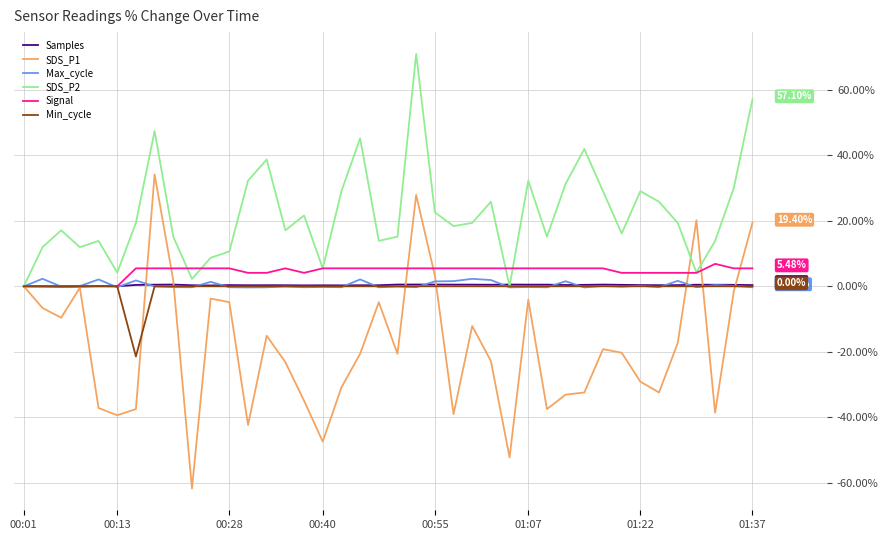

After their last crossing, which series has the higher values: SDS_P2 or Signal?

SDS_P2